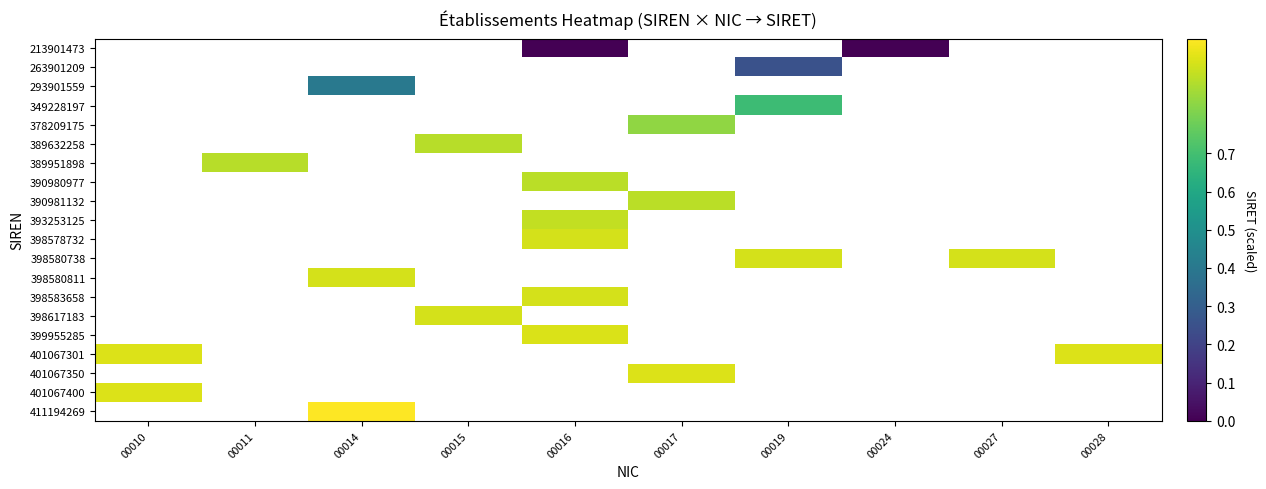

Count the number of categories in the chart.

10